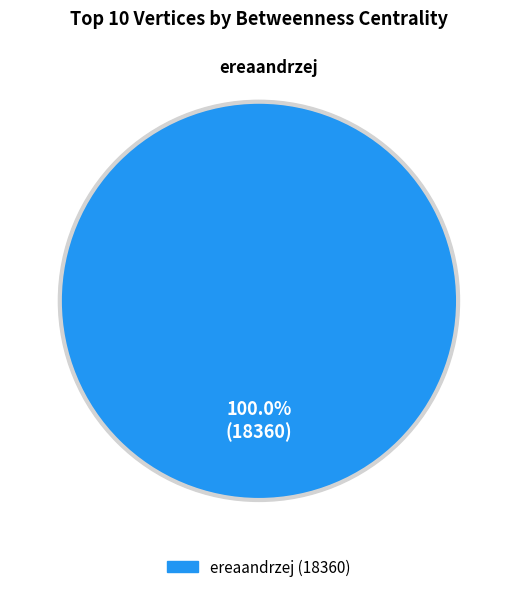

Does any single category account for the majority?

Yes